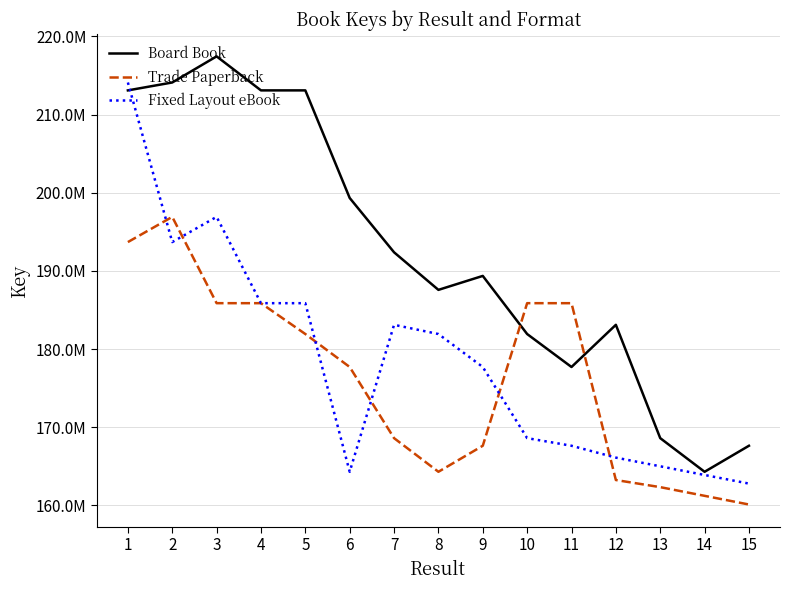

List the series in order of their overall mean, highest first.

Board Book, Fixed Layout eBook, Trade Paperback